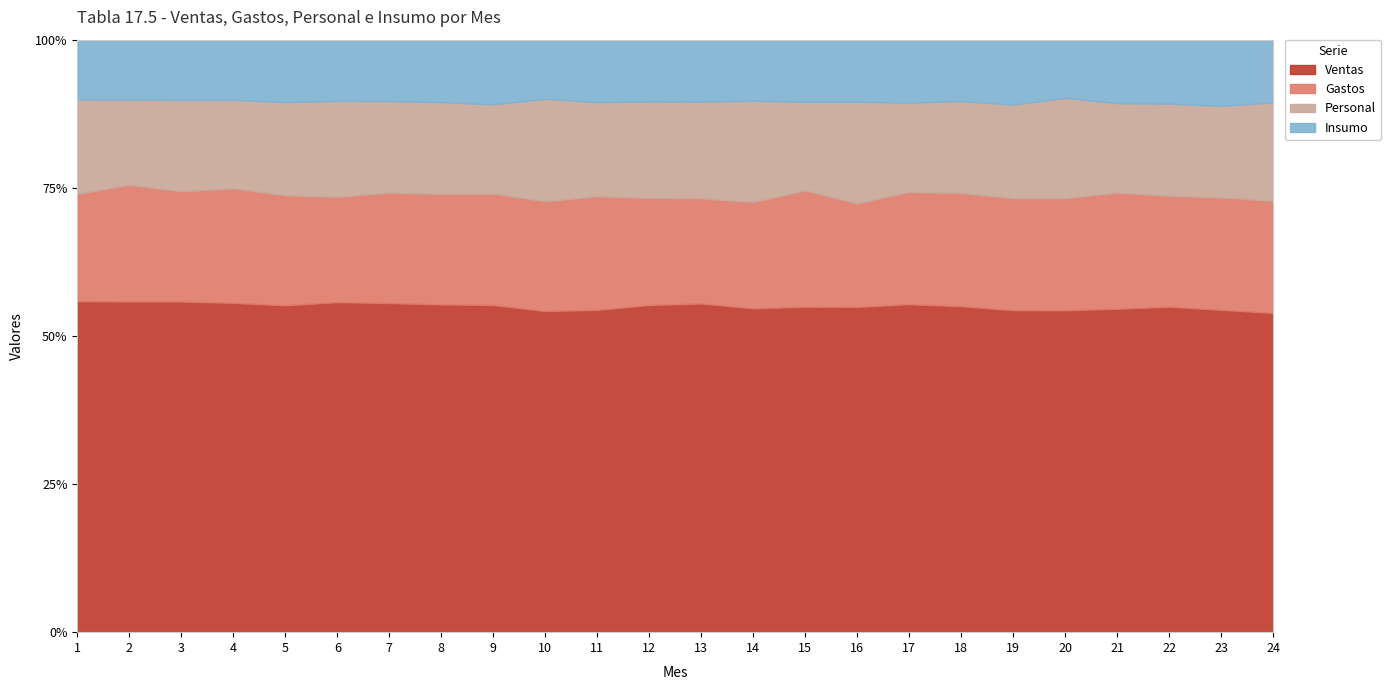

How many data points in Gastos are less than 221?

12